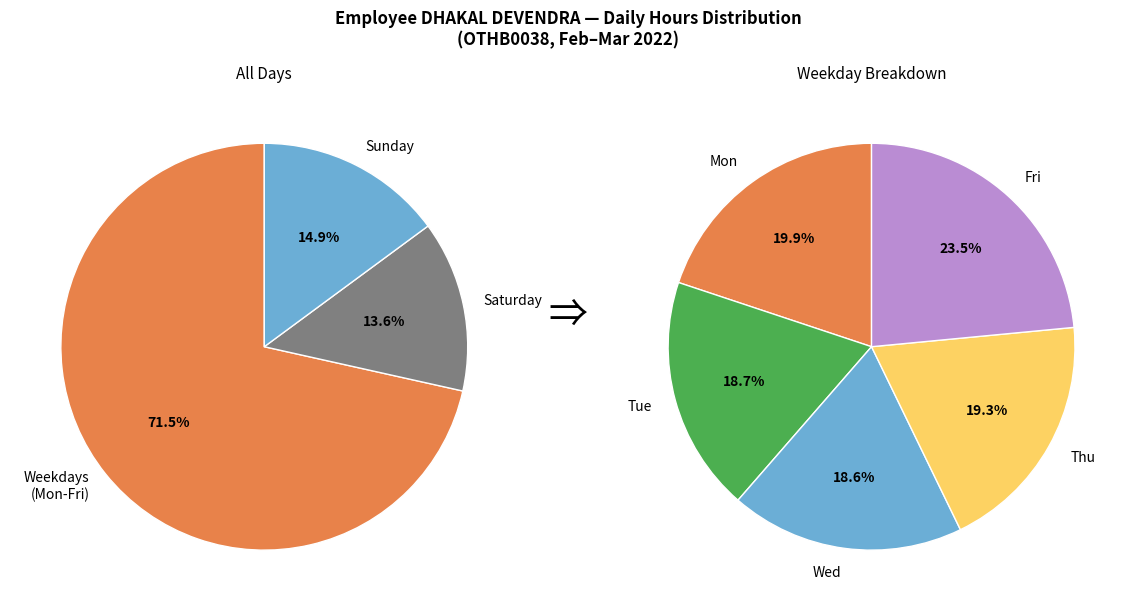

Combined, do Fri and Mon account for over 50%?

No